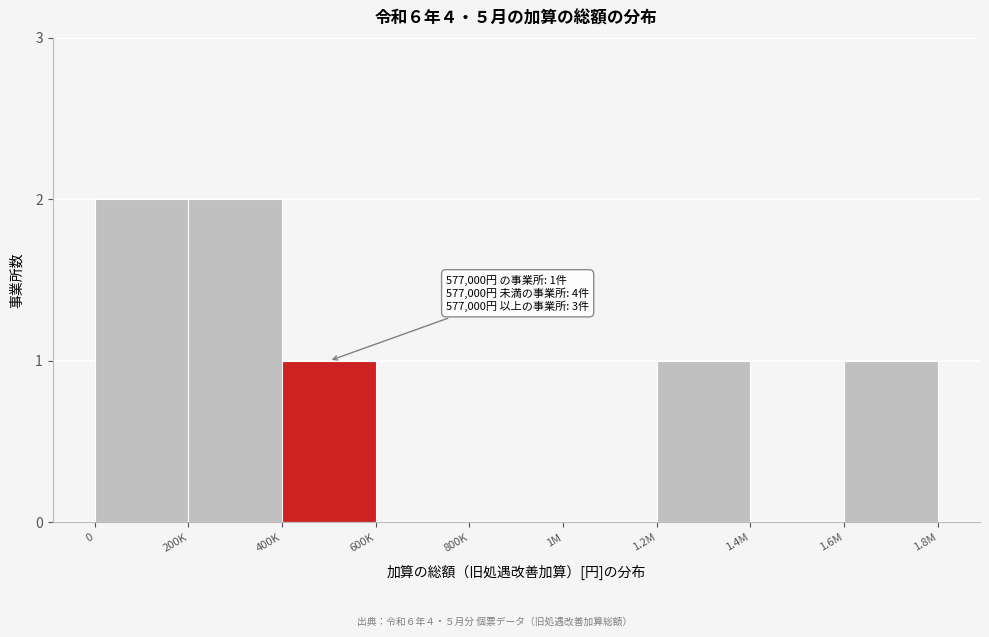

Reading left to right, list all the values displayed in this chart.

0=2	200K=2	400K=1	600K=0	800K=0	1M=0	1.2M=1	1.4M=0	1.6M=1